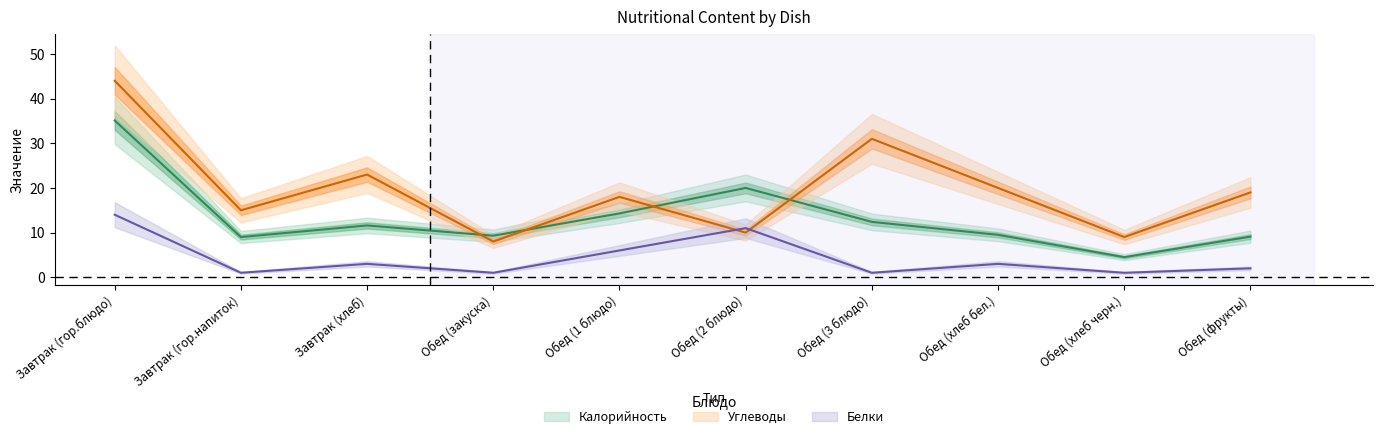

True or false: Углеводы has a value of 20.0 at Обед (хлеб бел.).

True